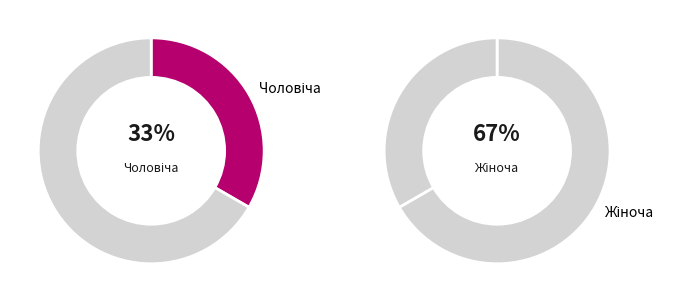

Is there a majority slice in this chart?

Yes